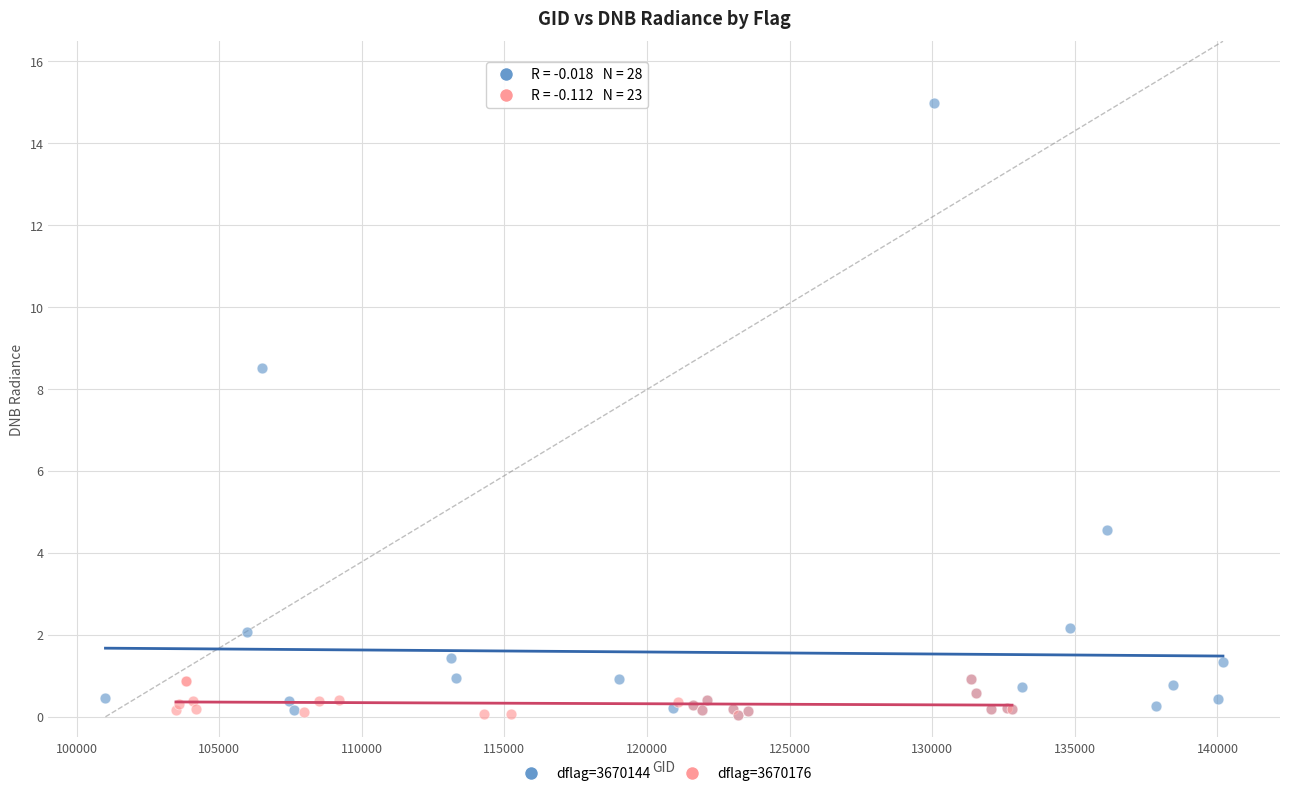

Which series reaches the maximum Y coordinate?

dflag=3670144